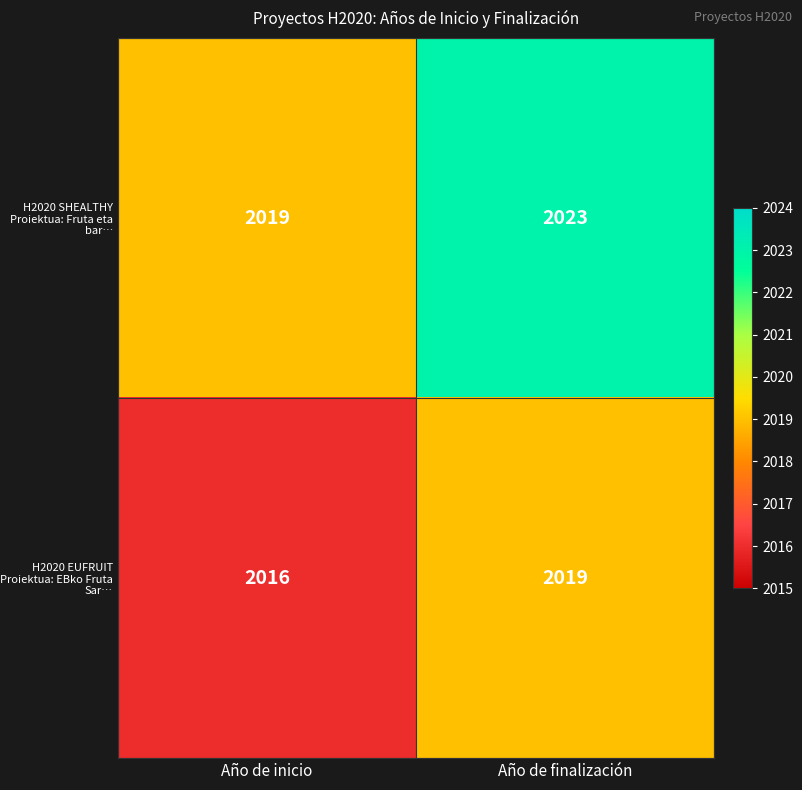

What is the minimum value for H2020 EUFRUIT Proiektua: EBko Fruta Sar…?

2016